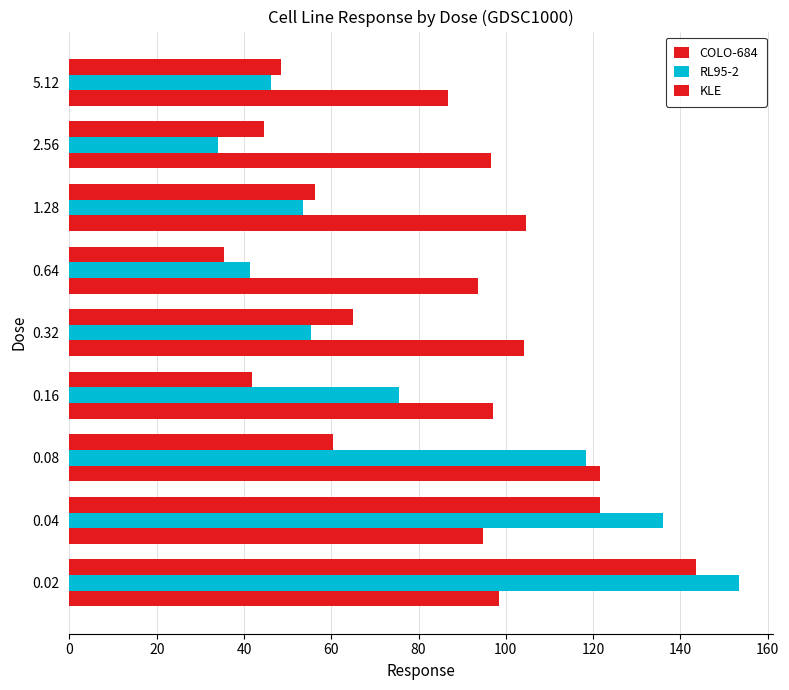

Reading left to right, extract all data points from this chart.

COLO-684: 98.4	94.7	121.5	97.2	104.1	93.6	104.7	96.7	86.8
RL95-2: 153.5	136.1	118.5	75.6	55.4	41.4	53.5	33.9	46.1
KLE: 143.5	121.5	60.3	41.9	65.0	35.3	56.3	44.6	48.4